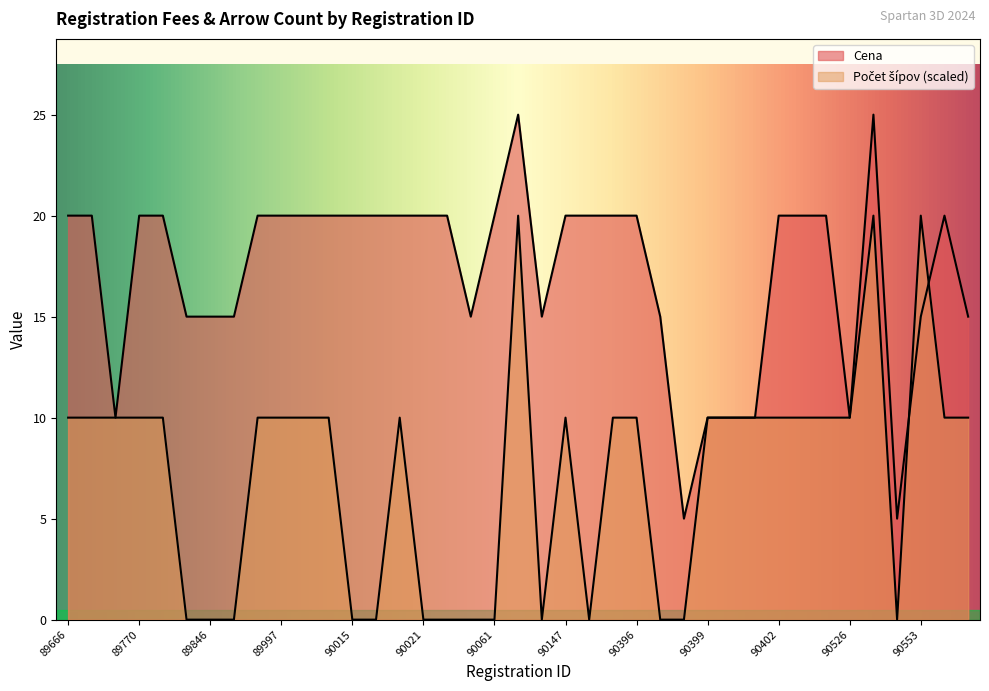

What is the maximum value shown in the chart?

25